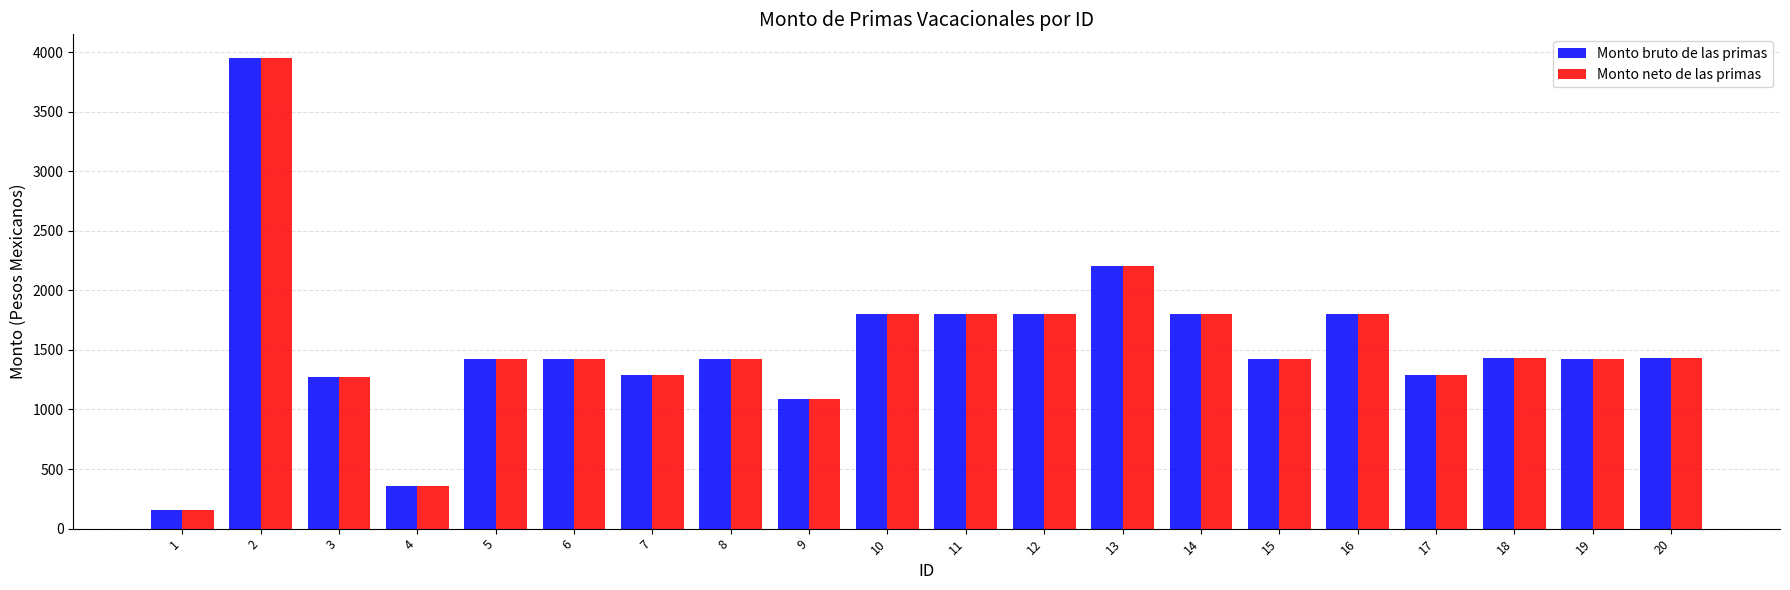

What is the difference between the maximum and minimum values in the Monto neto de las primas series?

3795.9